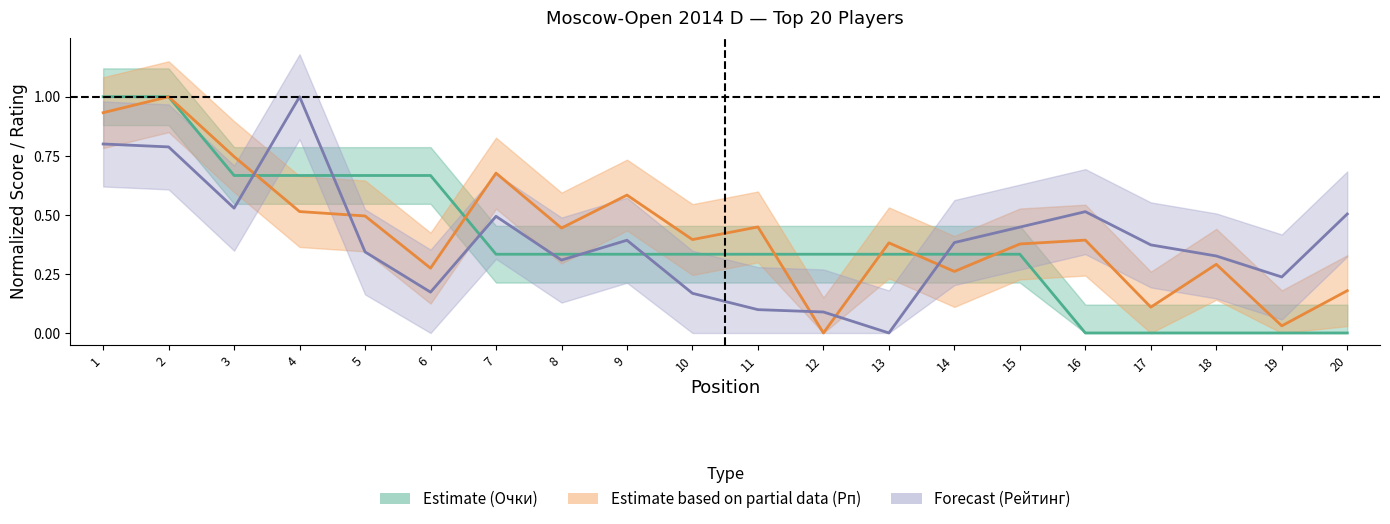

Between 8 and 10, which is larger?

8